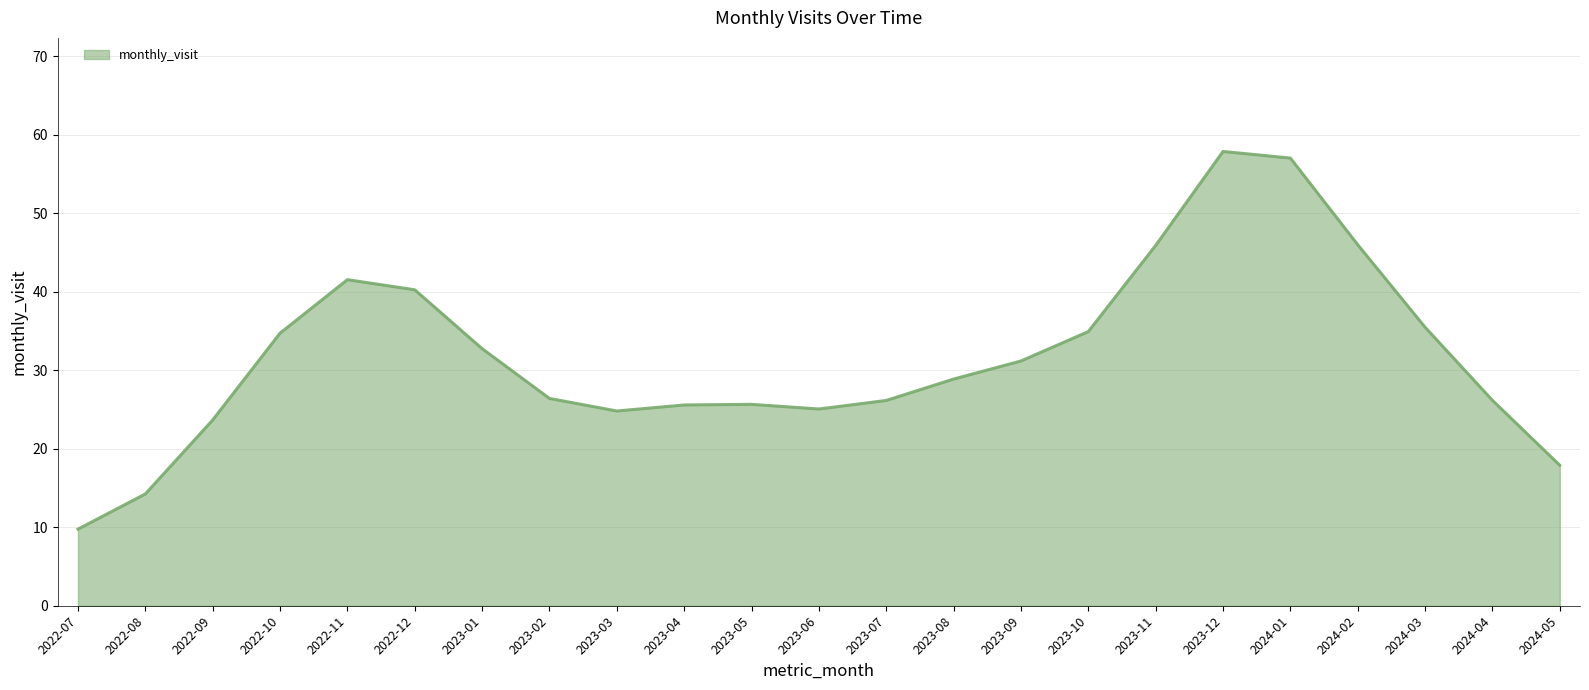

What position from the left is 2024-05?

23